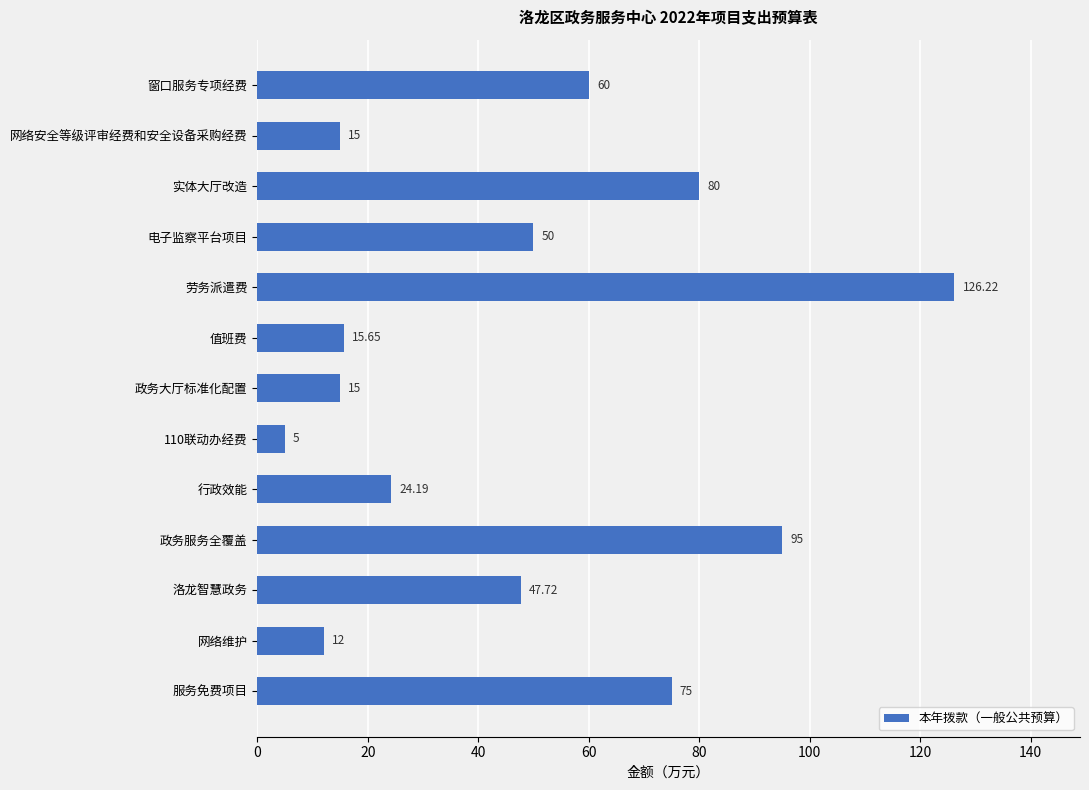

What is the difference between the second highest and second lowest values?

83.0